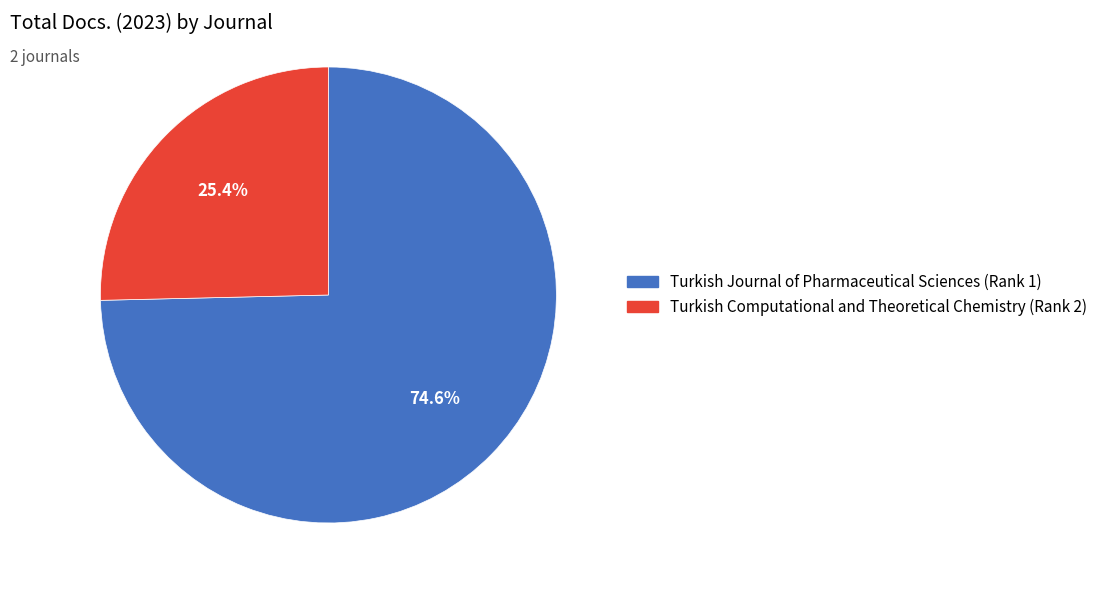

To the nearest percent, what is the average slice percentage?

50%